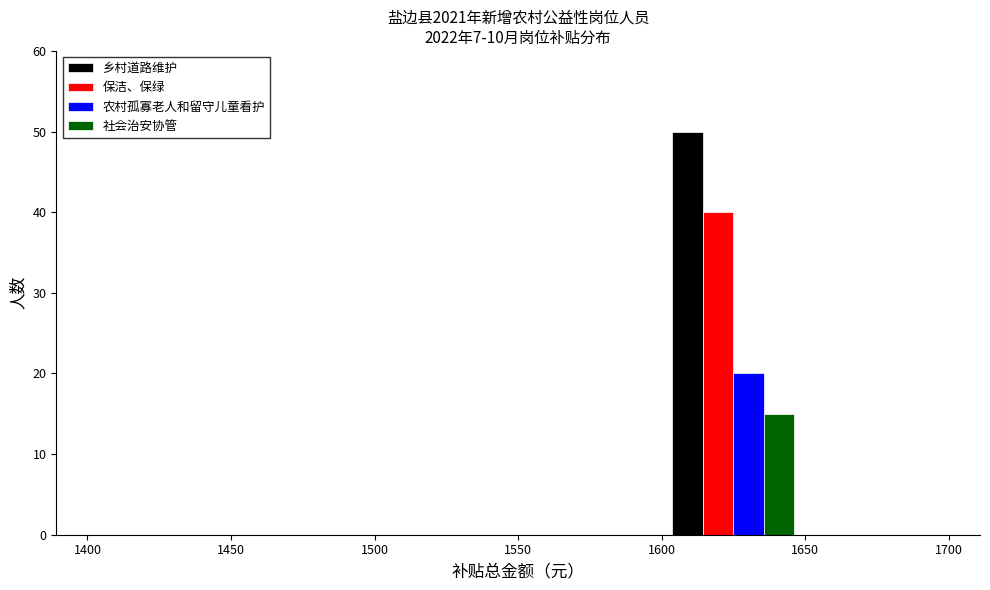

In the 乡村道路维护 series, which range on the x-axis has the tallest bar?

1600 to 1650